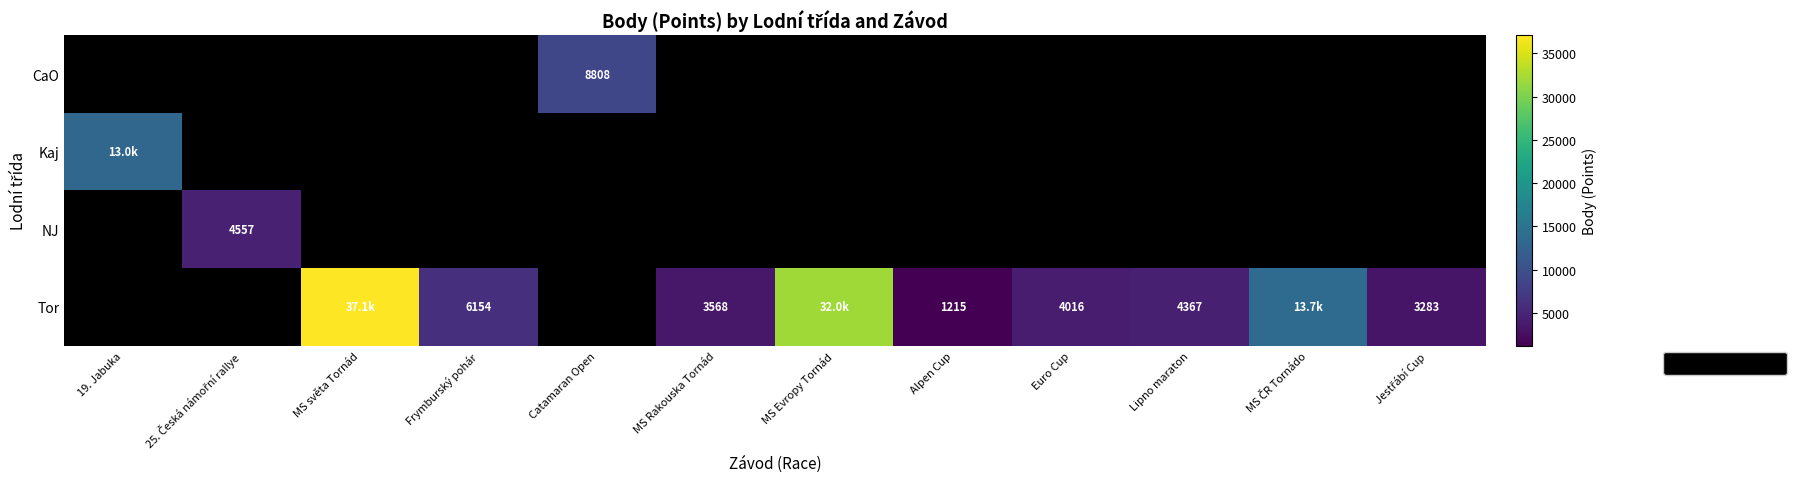

The Tor series shows 3568 at MS Rakouska Tornád. True or false?

True